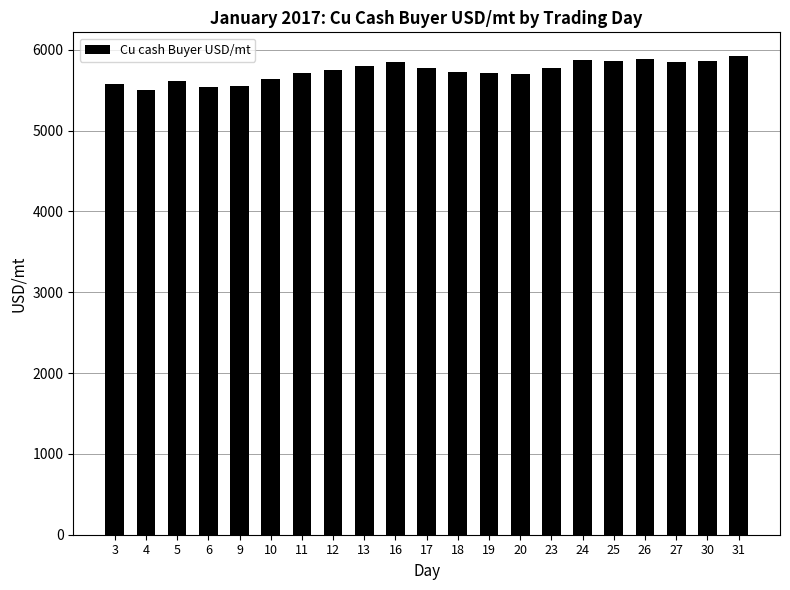

What is the maximum value shown in the chart?

5920.5